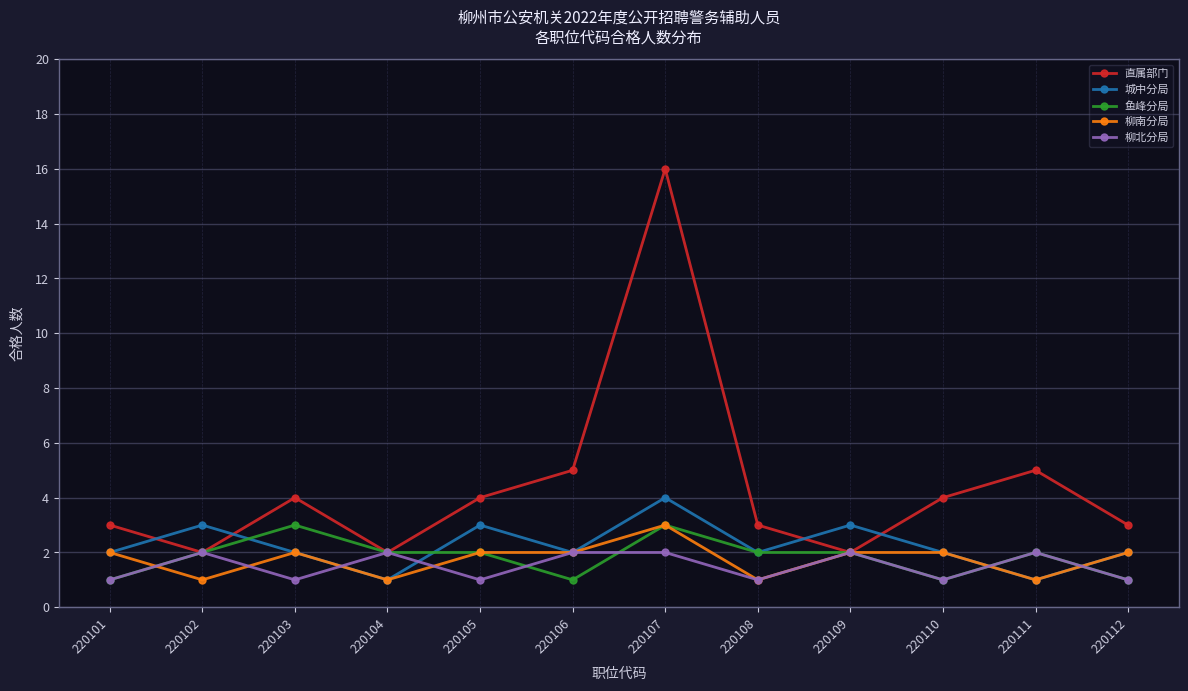

How many 鱼峰分局 values are between 1 and 2?

10